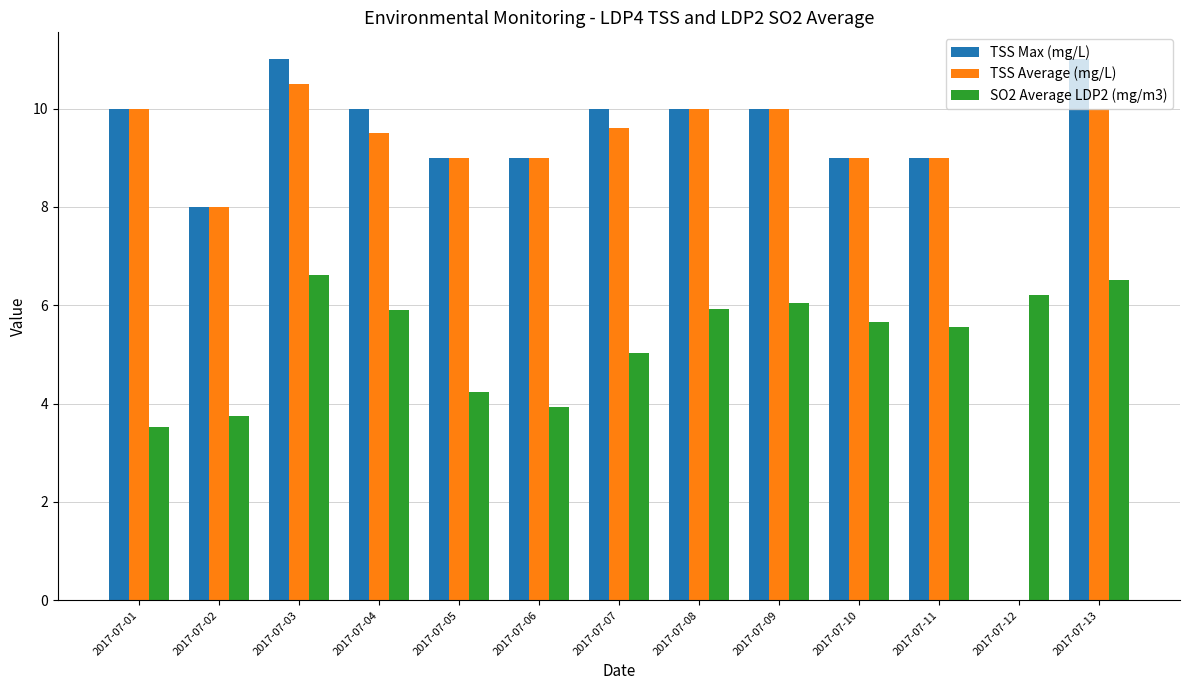

Is it true that TSS Max (mg/L) equals 2.9 at 2017-07-02?

False